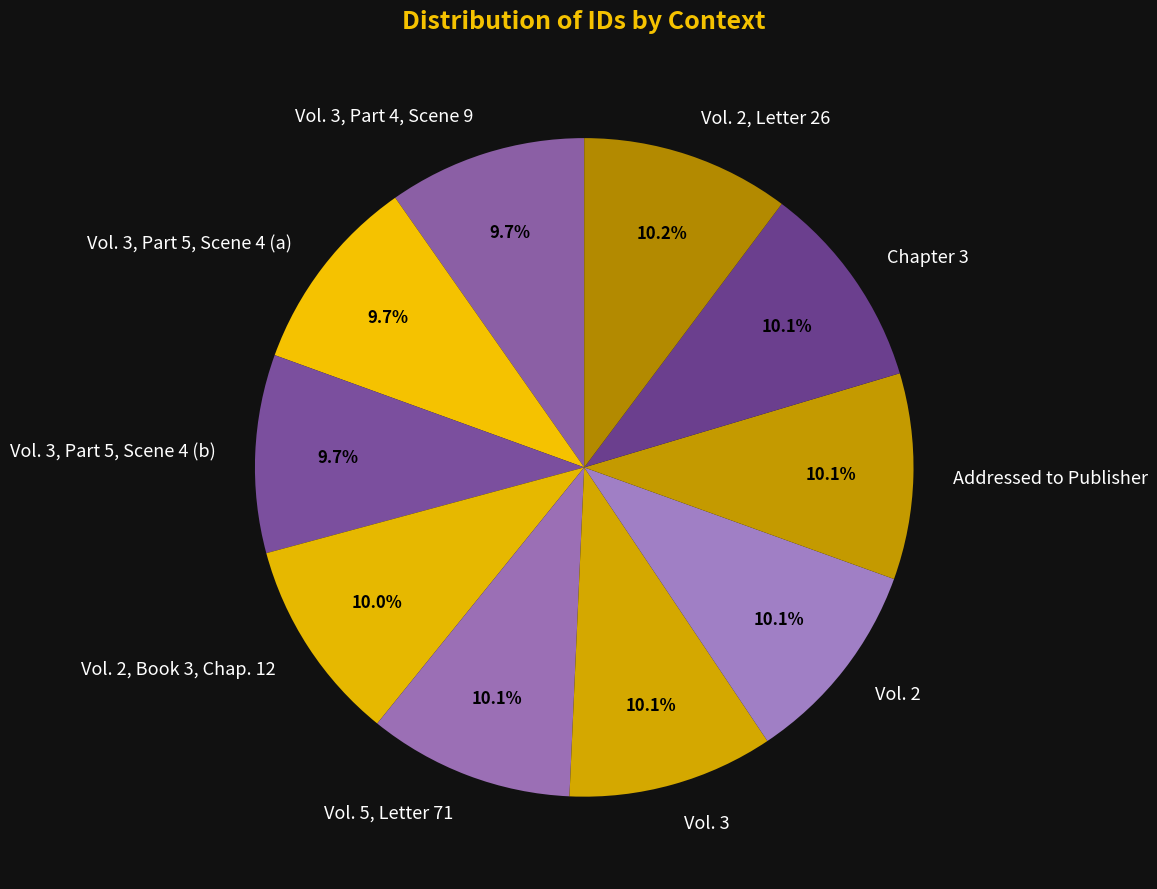

To the nearest percent, what is the average slice percentage?

10%